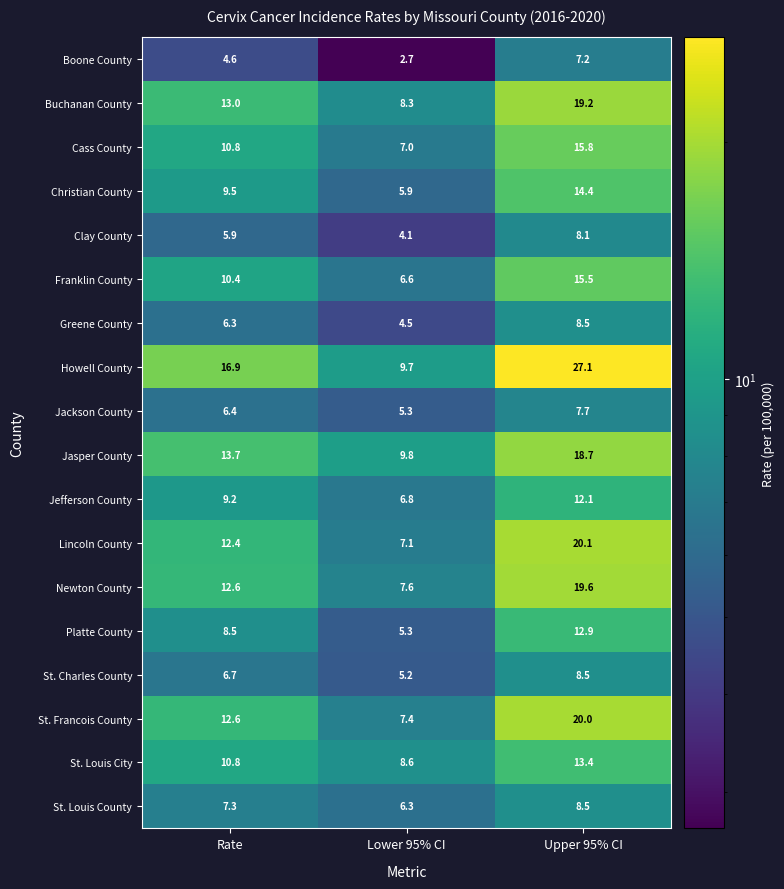

Count the number of categories in the chart.

3